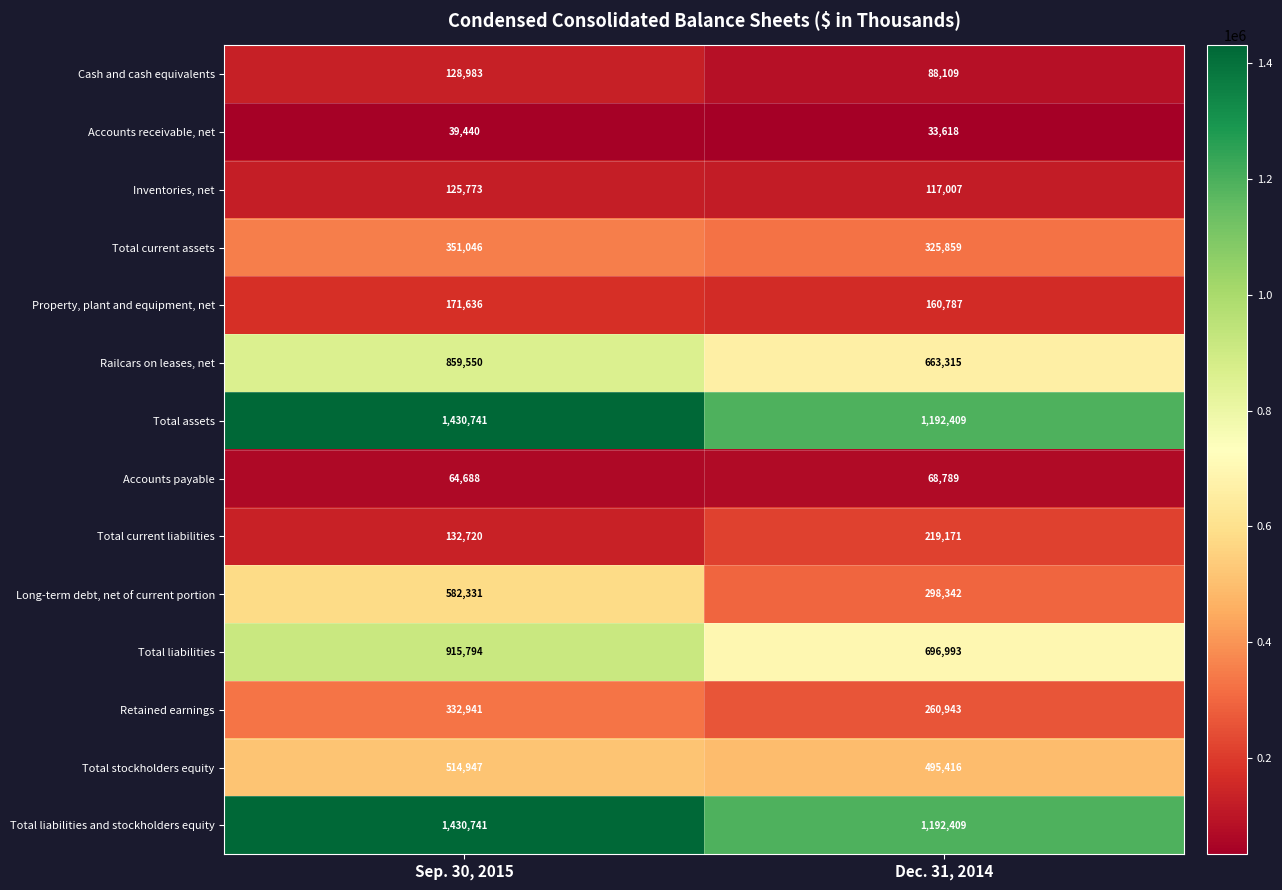

What is the difference between the Inventories, net values at Dec. 31, 2014 and Sep. 30, 2015?

8766